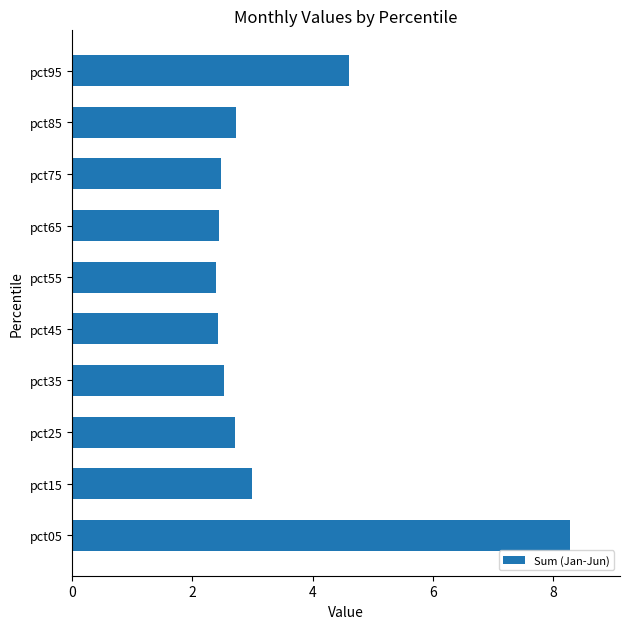

True or false: the data shows 2.7 at pct25.

True